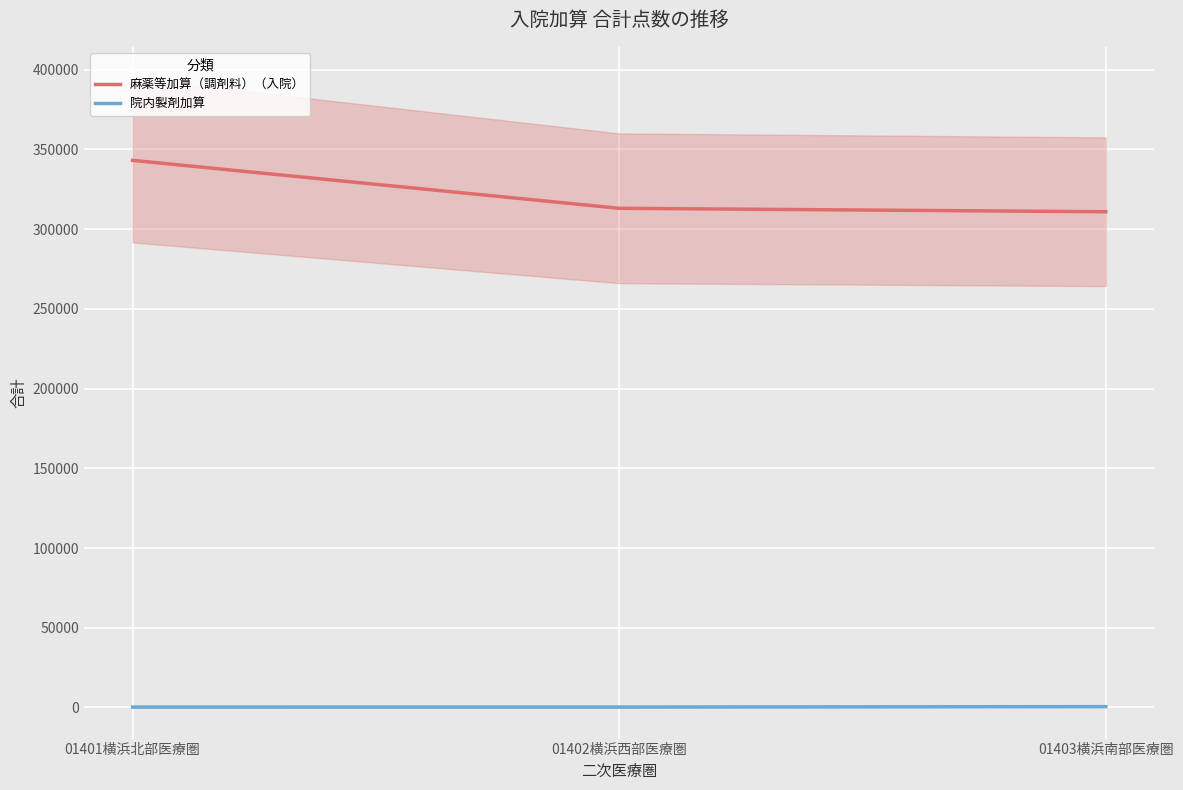

At how many categories does at least one series exceed 279014?

3